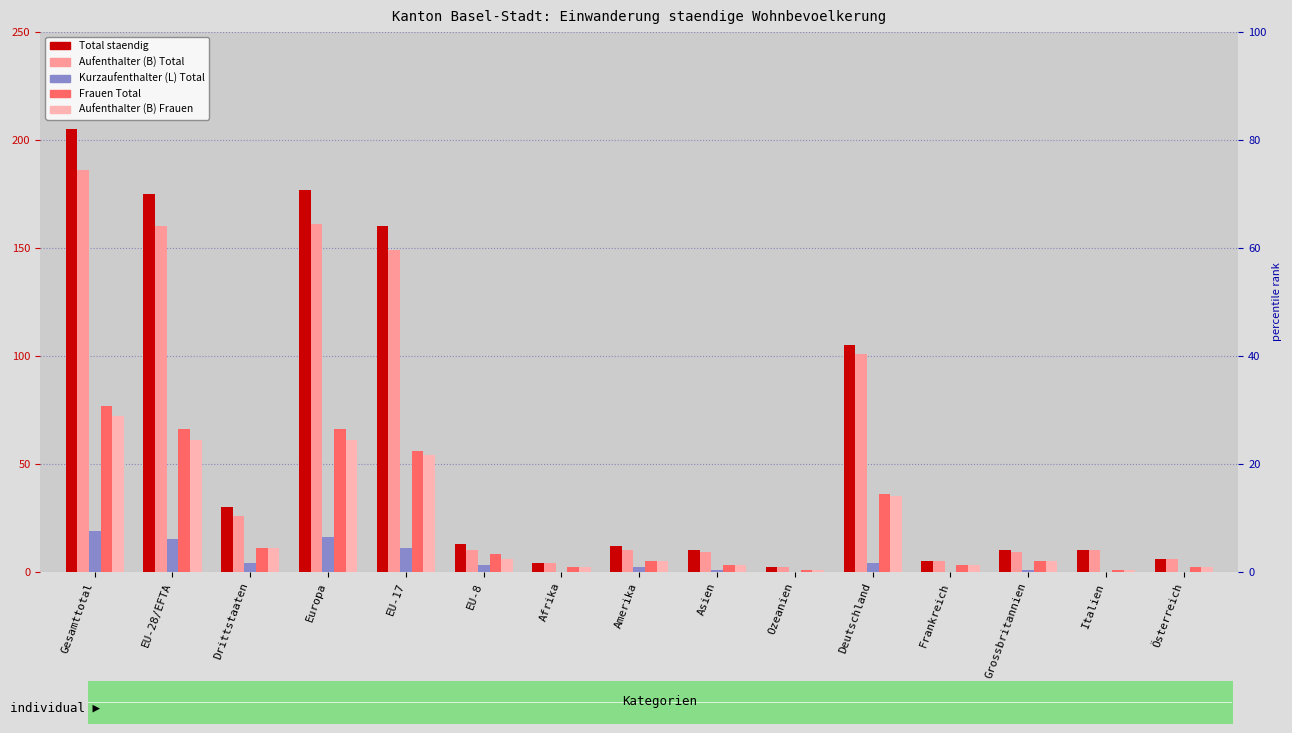

Rank the series by their maximum value, from highest to lowest.

Total staendig, Aufenthalter (B) Total, Frauen Total, Aufenthalter (B) Frauen, Kurzaufenthalter (L) Total